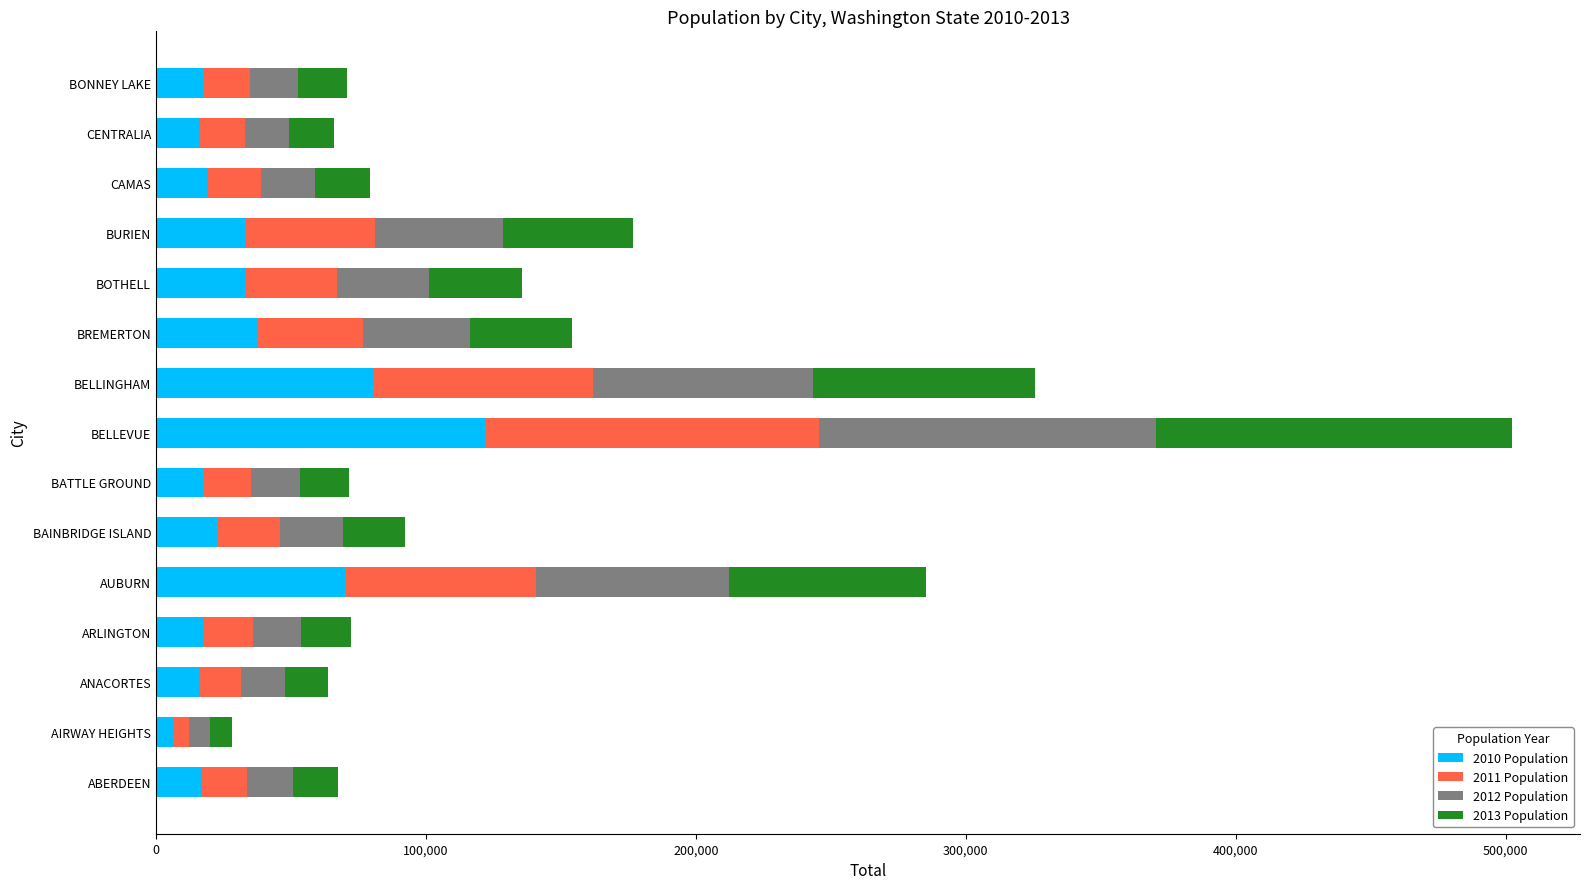

What is the total value across all series at CENTRALIA?

66046